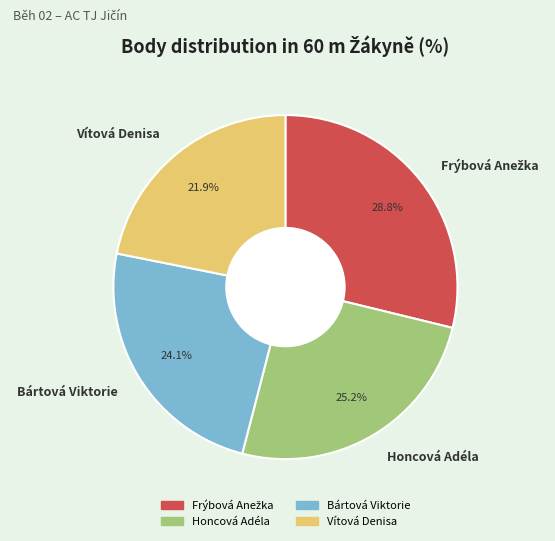

What is the smallest slice in the pie chart?

Vítová Denisa